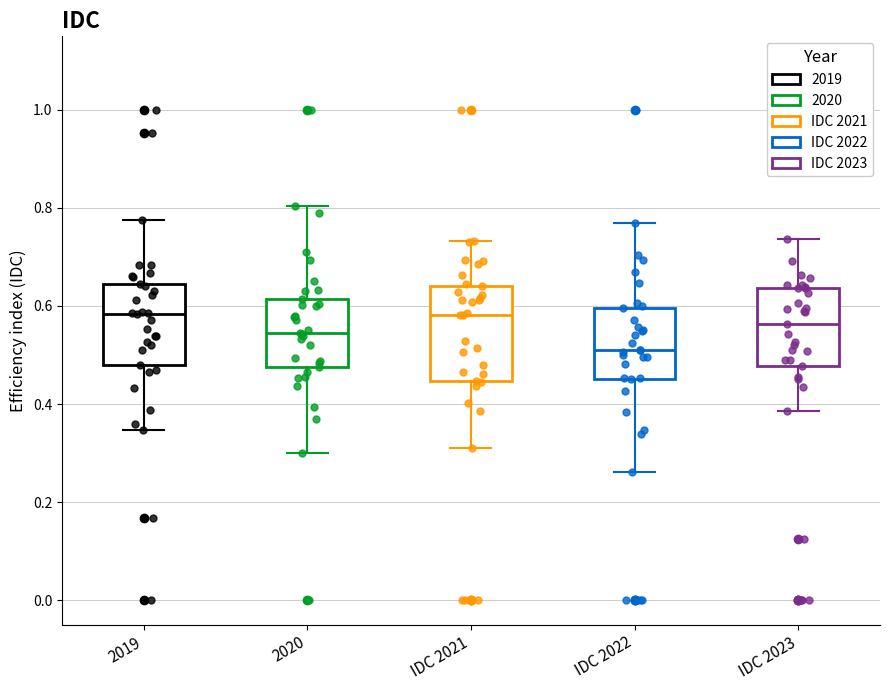

Where does the lower whisker of the box for 2020 end on the y-axis? The values are not printed on the chart, so give them approximately, as read against the axis.

0.30